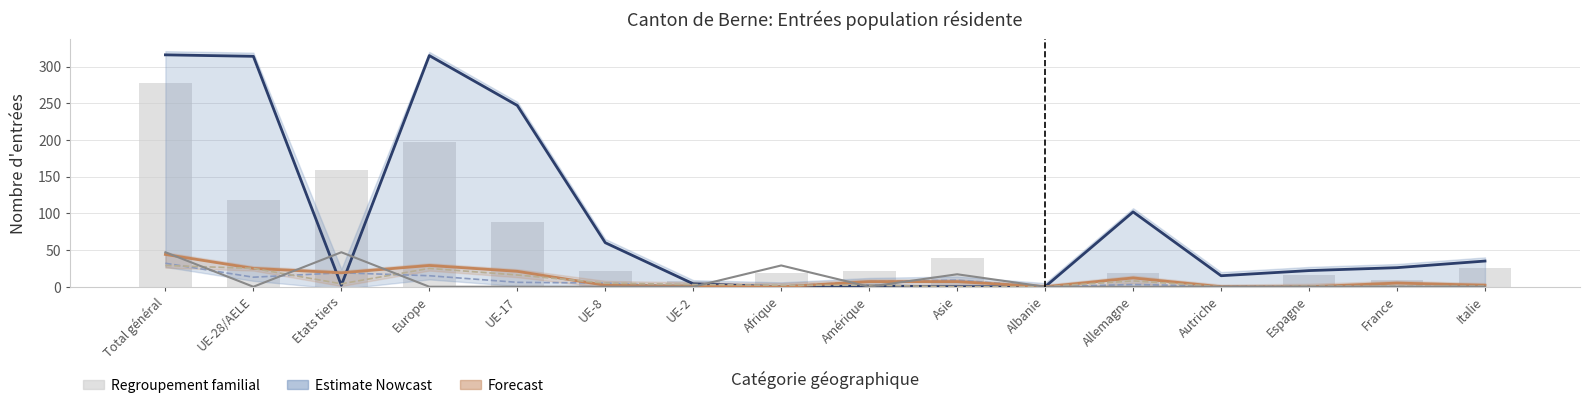

What position from the right is Europe?

13